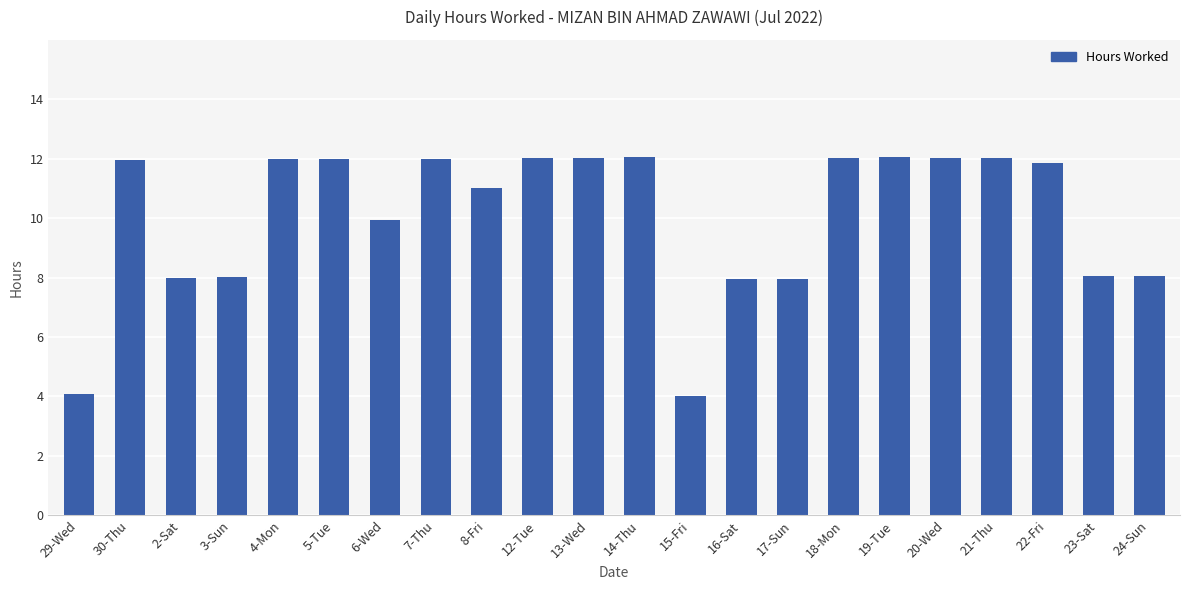

The chart shows a value of 8.1 at 23-Sat. True or false?

True